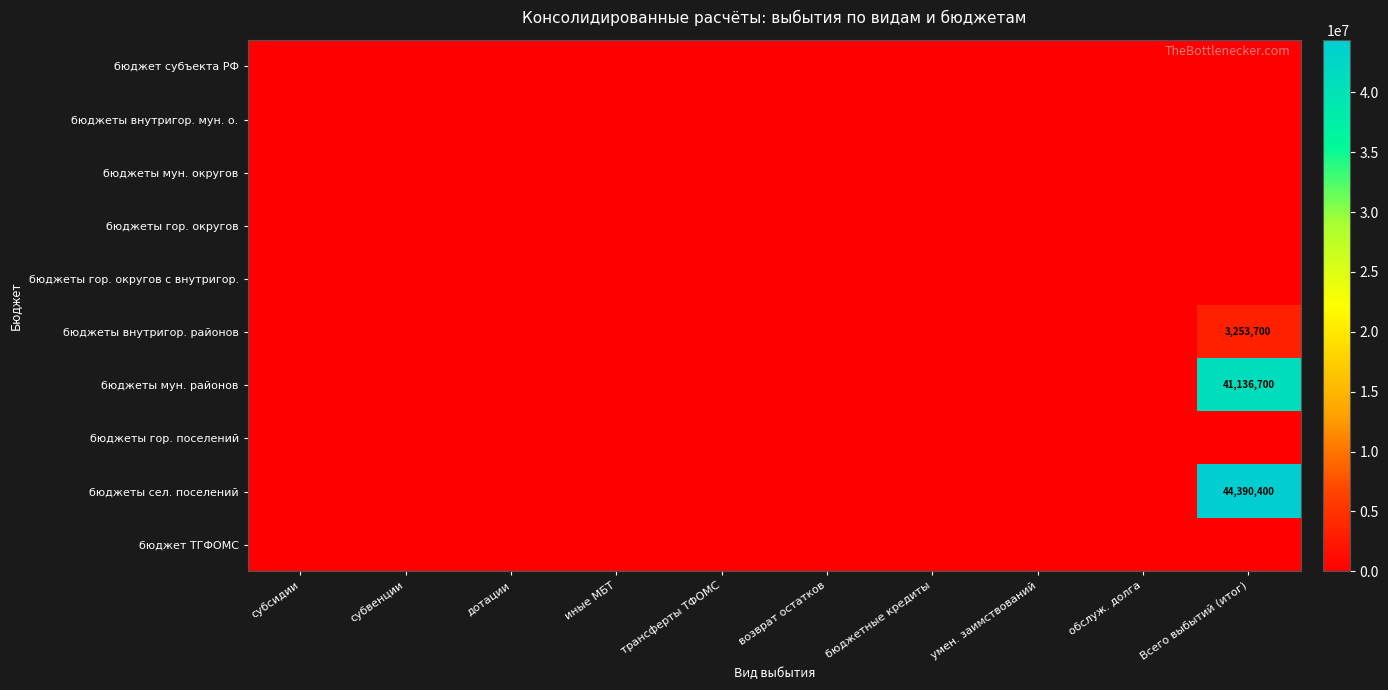

Which series changed the most between субсидии and обслуж. долга?

бюджет субъекта РФ